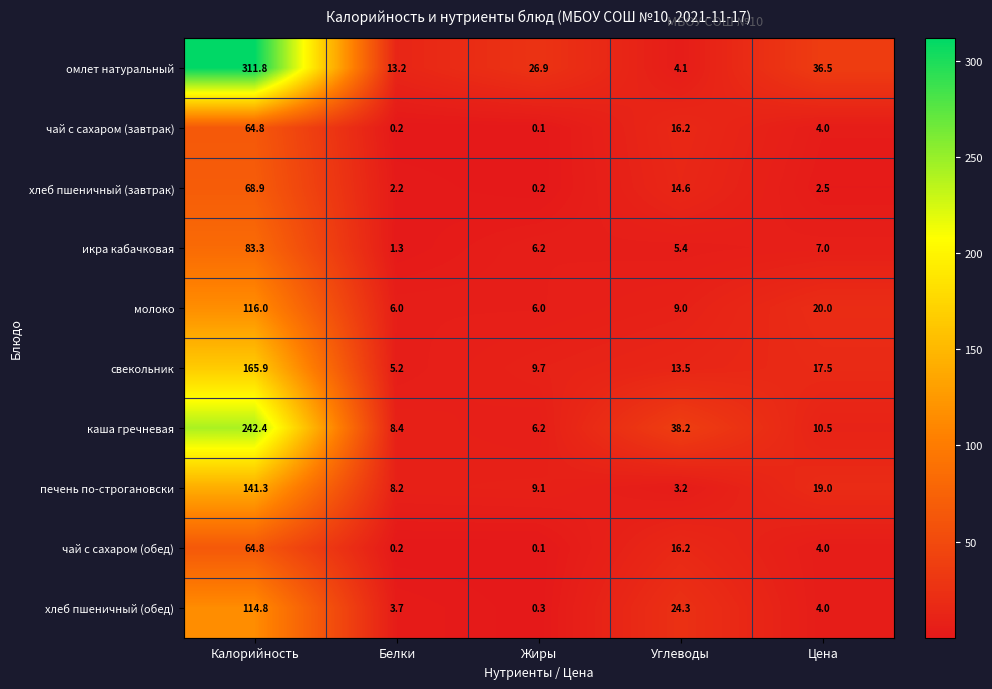

What is the difference between the second highest and minimum values in the каша гречневая series?

32.0